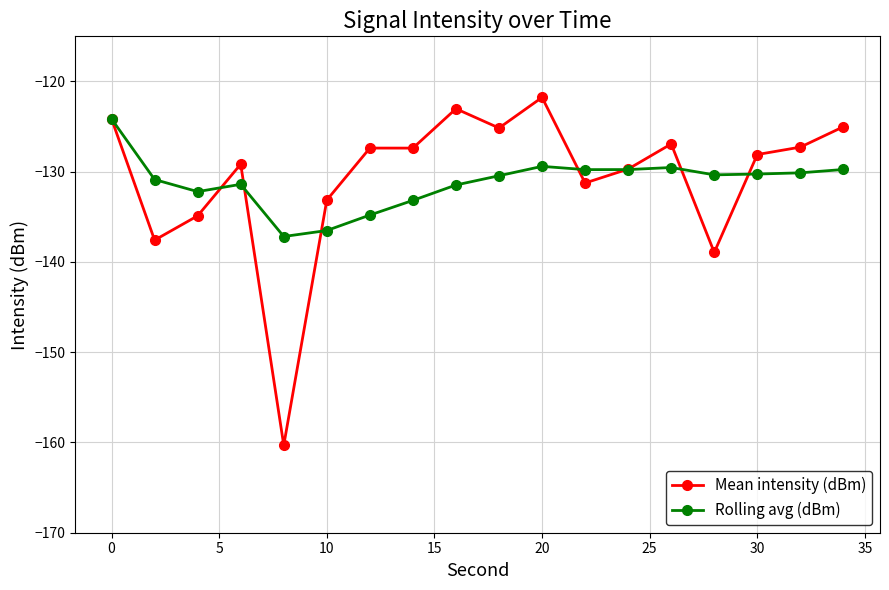

What is the value of the Mean intensity (dBm) point at the 16th from the left?

-128.1